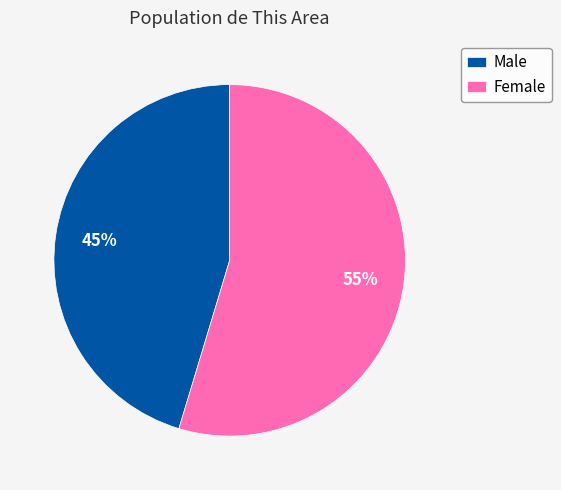

Do Male and Female together represent more than half of the pie?

Yes